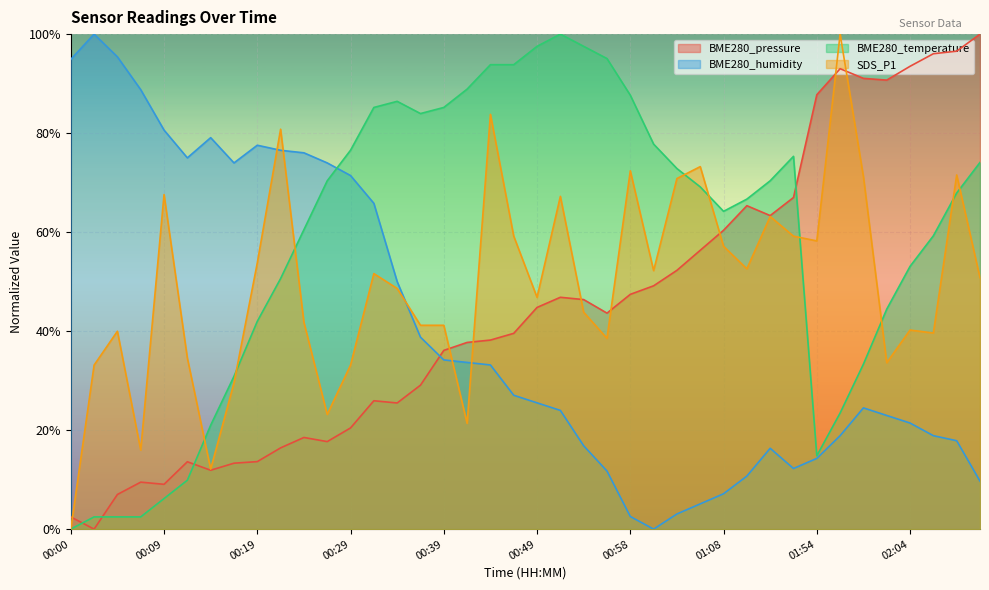

How many values in BME280_temperature are above zero?

39